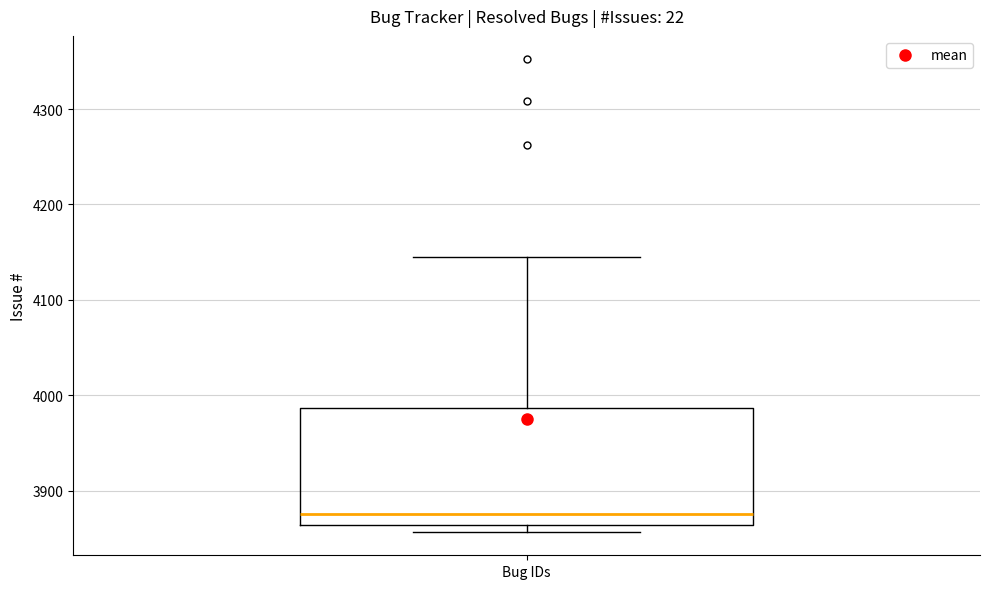

Read this box plot against the y-axis: the position of the median line, the range covered by the box, and the ends of both whiskers. The values are not printed on the chart, so give them approximately, as read against the axis.

median 3880, box 3860 to 3990, whiskers 3860 (just below the box's lower edge) to 4150